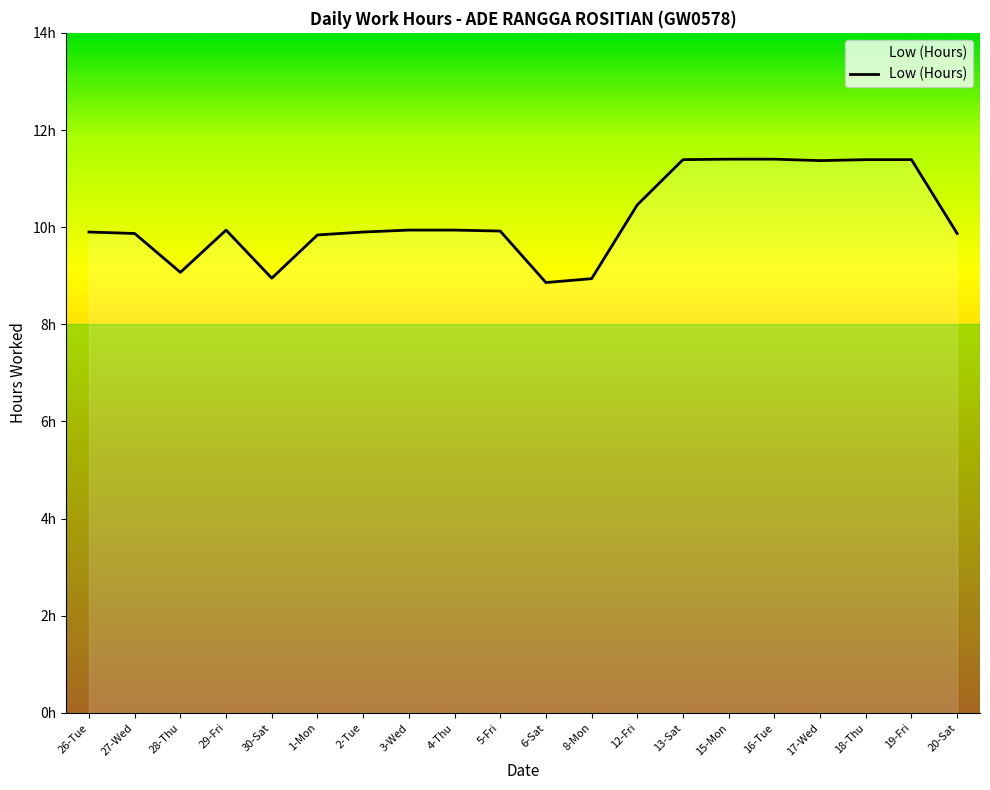

Does the chart display data point markers on the line(s)?

No